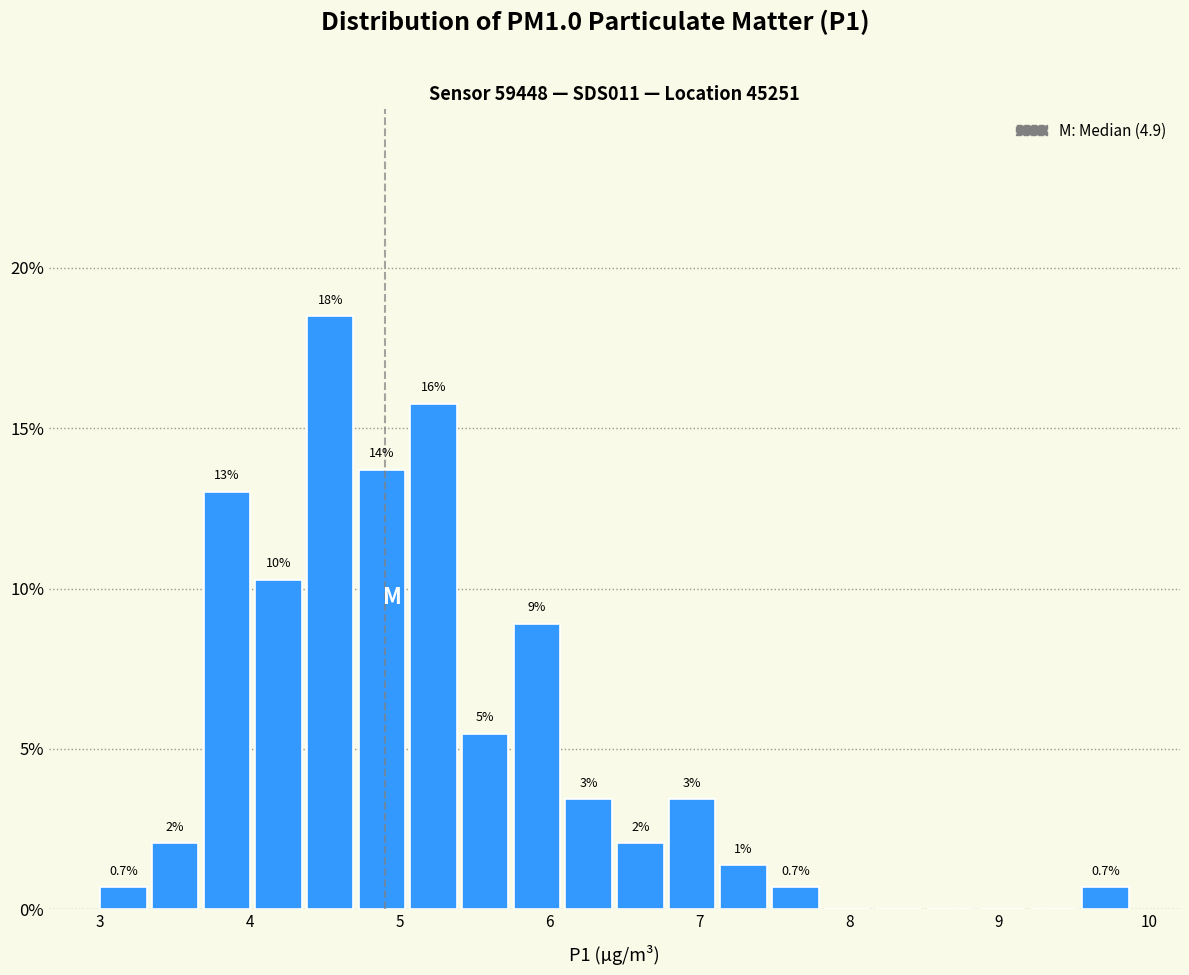

Around what value on the x-axis is the tallest bar? Give the approximate position of its centre, as read against the axis.

4.5